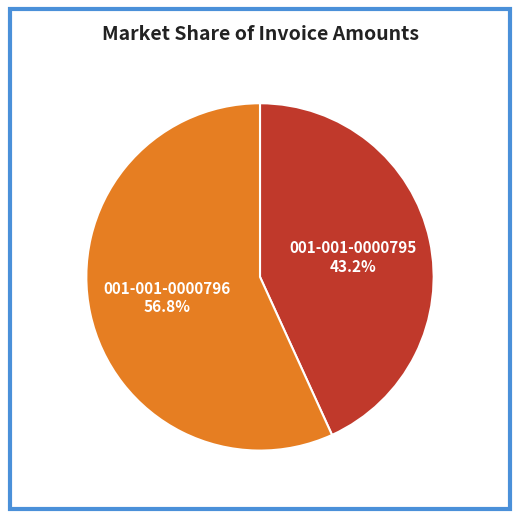

How many slices are in this pie chart?

2